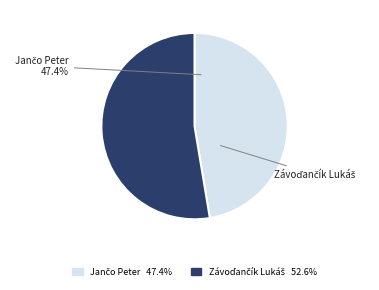

How many segments does this pie chart have?

2